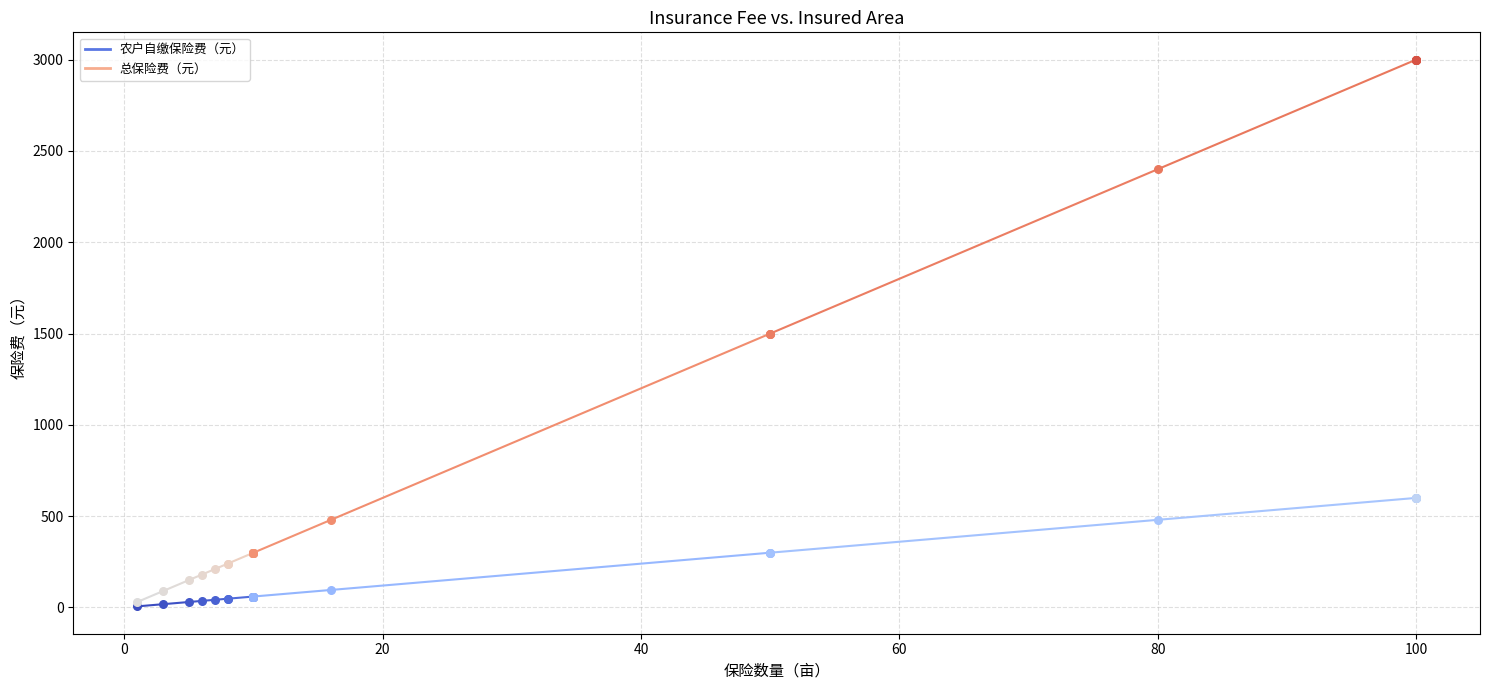

Which series contains the lowest Y value?

农户自缴保险费（元）